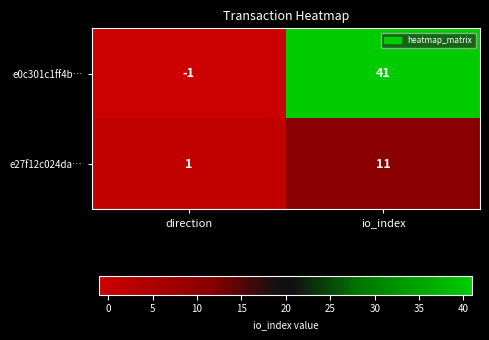

List the series in order of their peak value, highest first.

e0c301c1ff4b…, e27f12c024da…